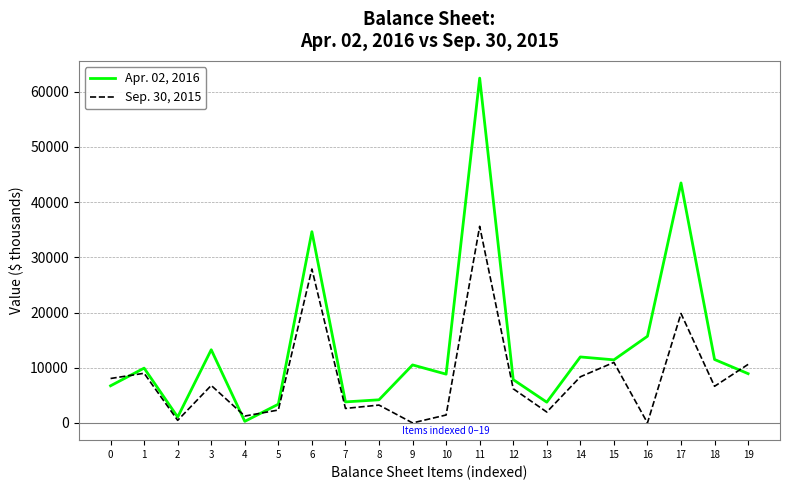

The value of Sep. 30, 2015 at 15 is 10963. True or false?

True